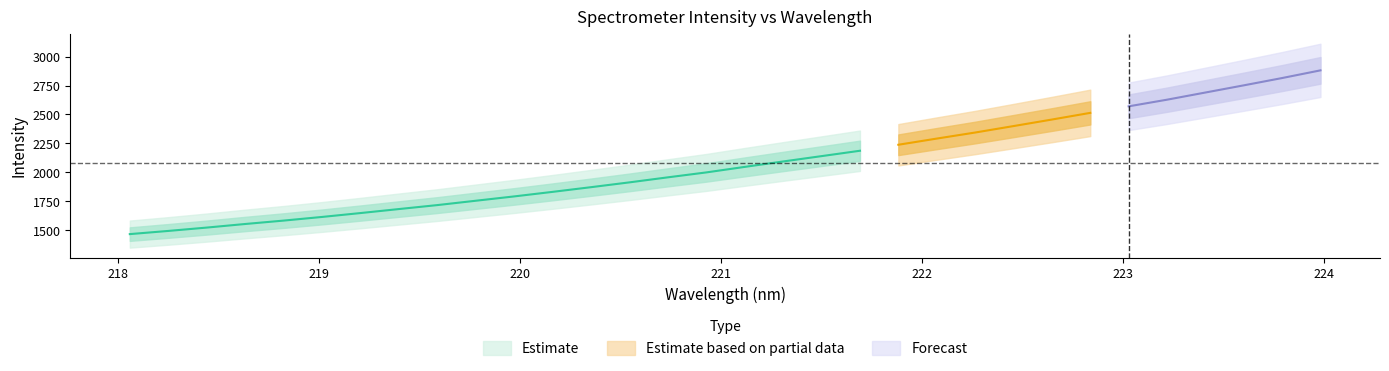

What is the value of the x point at the 17th from the left?

221.1